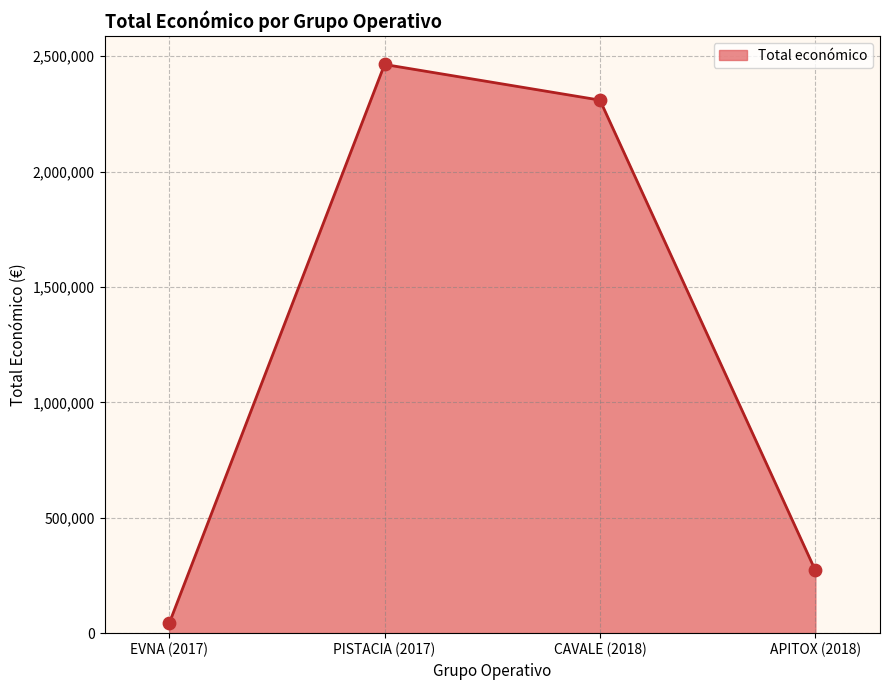

What is the ratio of the value at PISTACIA (2017) to the value at CAVALE (2018)?

1.1